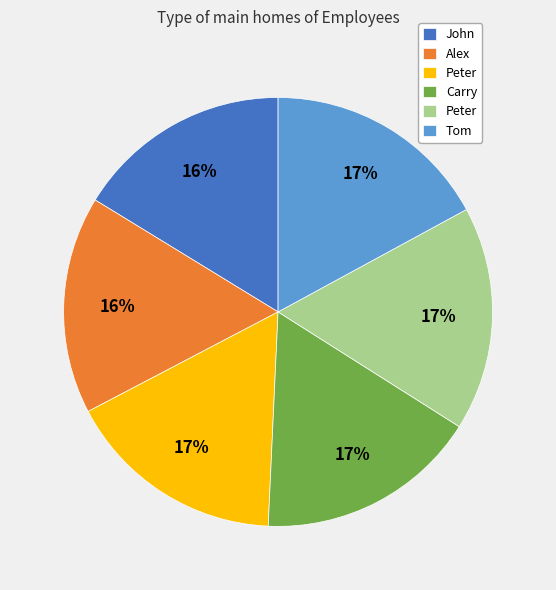

Does any single category account for the majority?

No